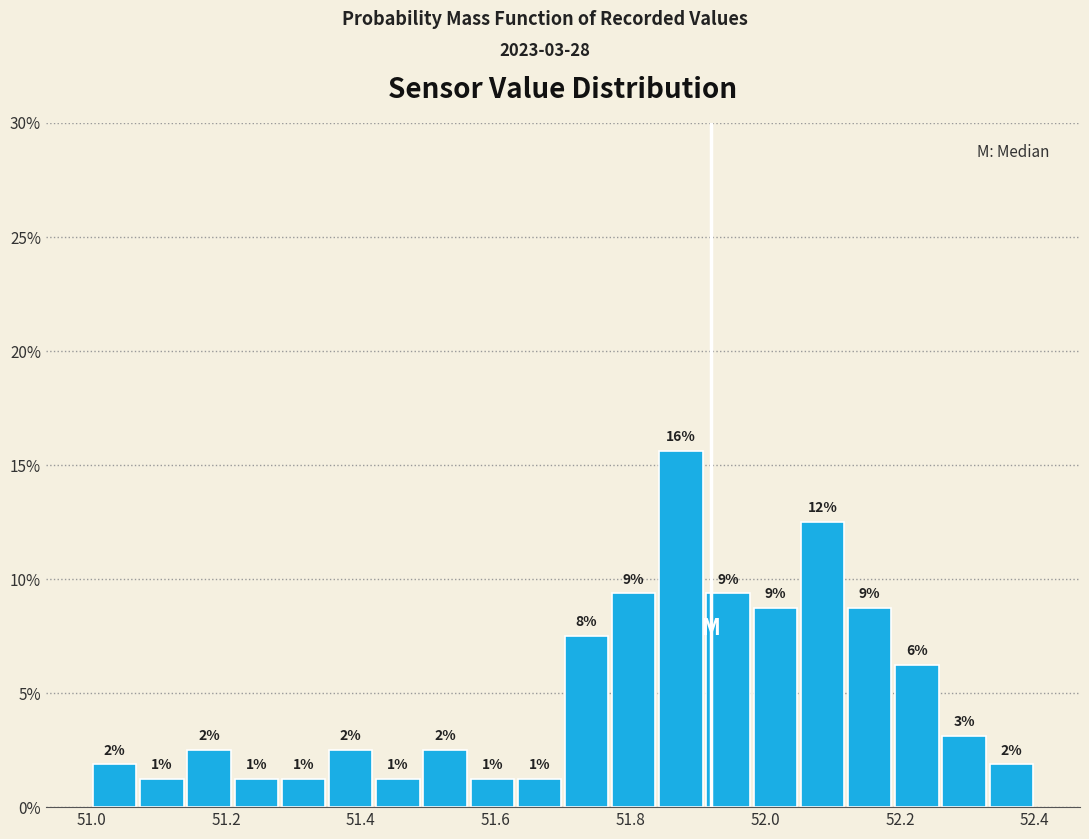

Around what value on the x-axis is the tallest bar? Give the approximate position of its centre, as read against the axis.

51.88